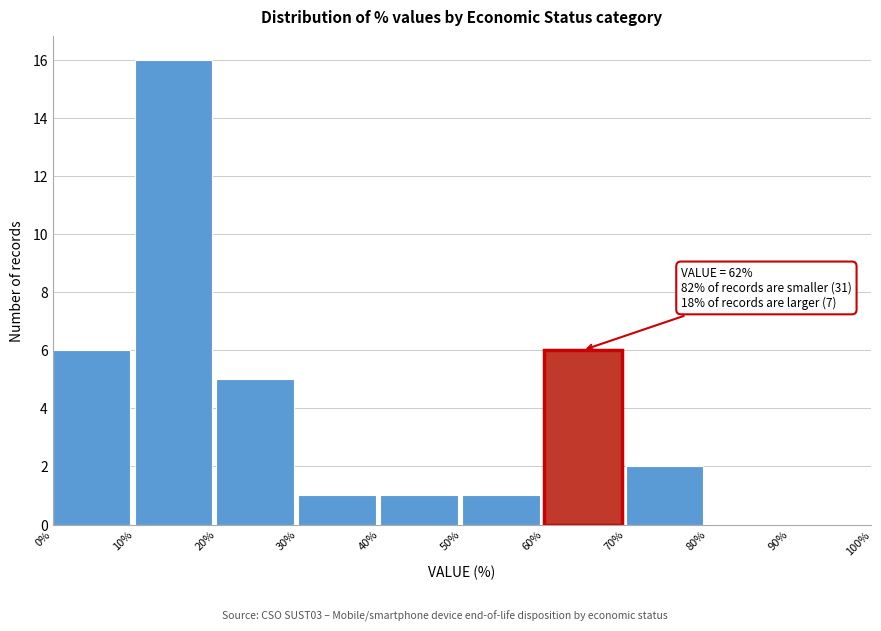

Which range on the x-axis has the tallest bar?

10% to 20%